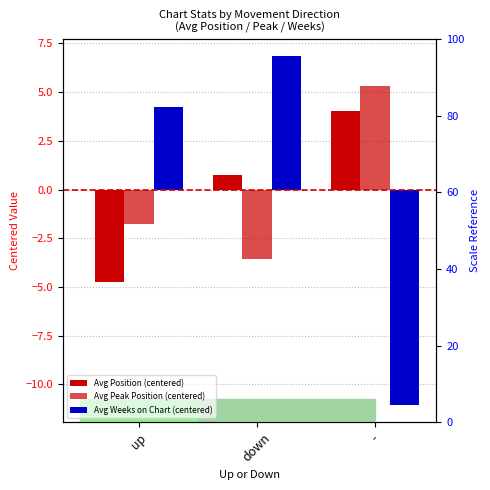

Between up and -, which series saw the biggest shift?

Avg Weeks on Chart (centered)